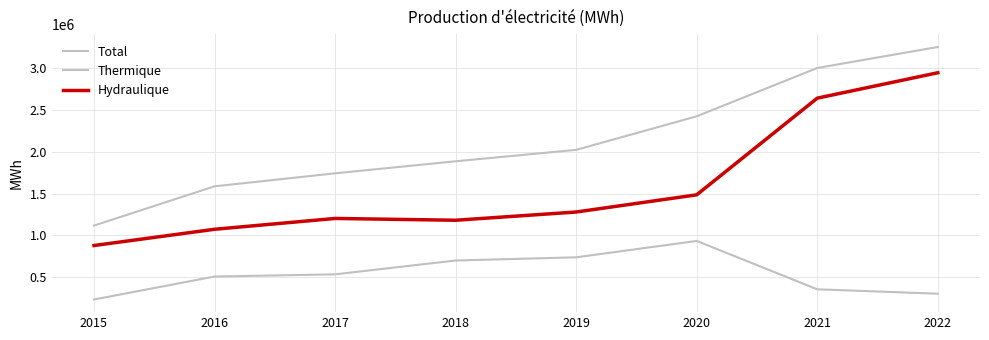

Which series has the largest range (max minus min)?

Total